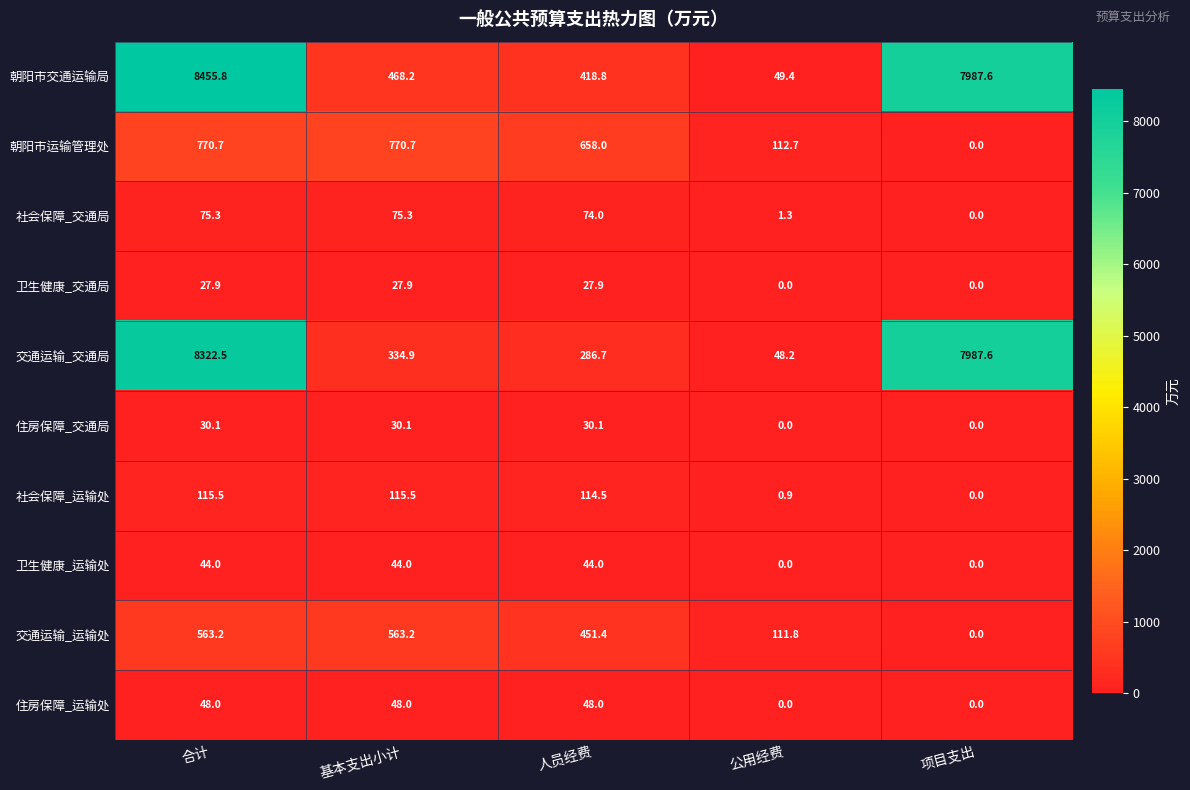

Which series has the largest total across all categories?

朝阳市交通运输局